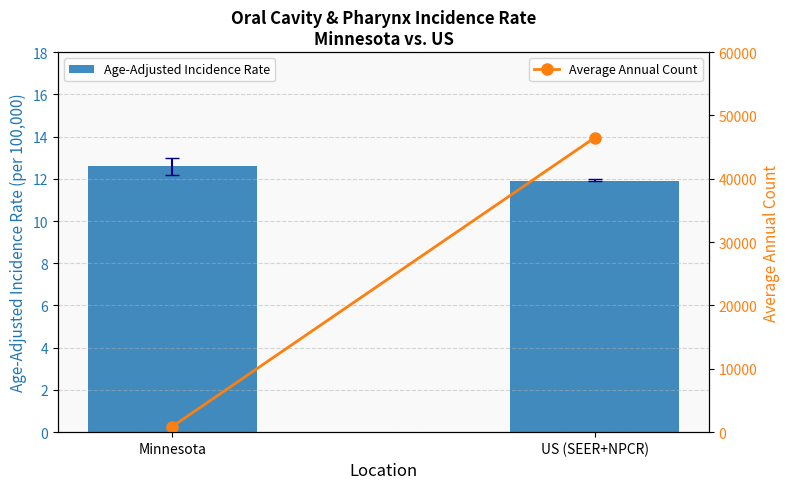

True or false: Age-Adjusted Incidence Rate has a value of 5.6 at US (SEER+NPCR).

False